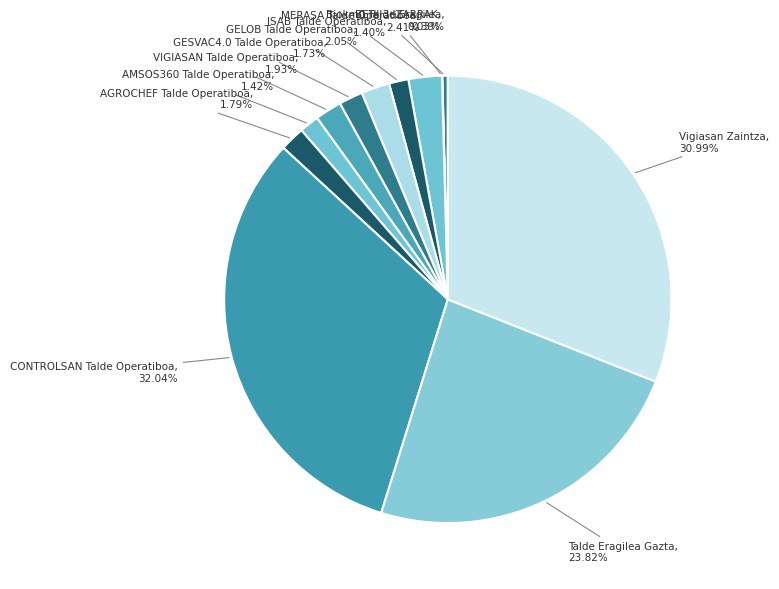

Approximately how many times larger is the value at Biokm0 Talde Eragilea compared to AMSOS360 Talde Operatiboa?

0.3